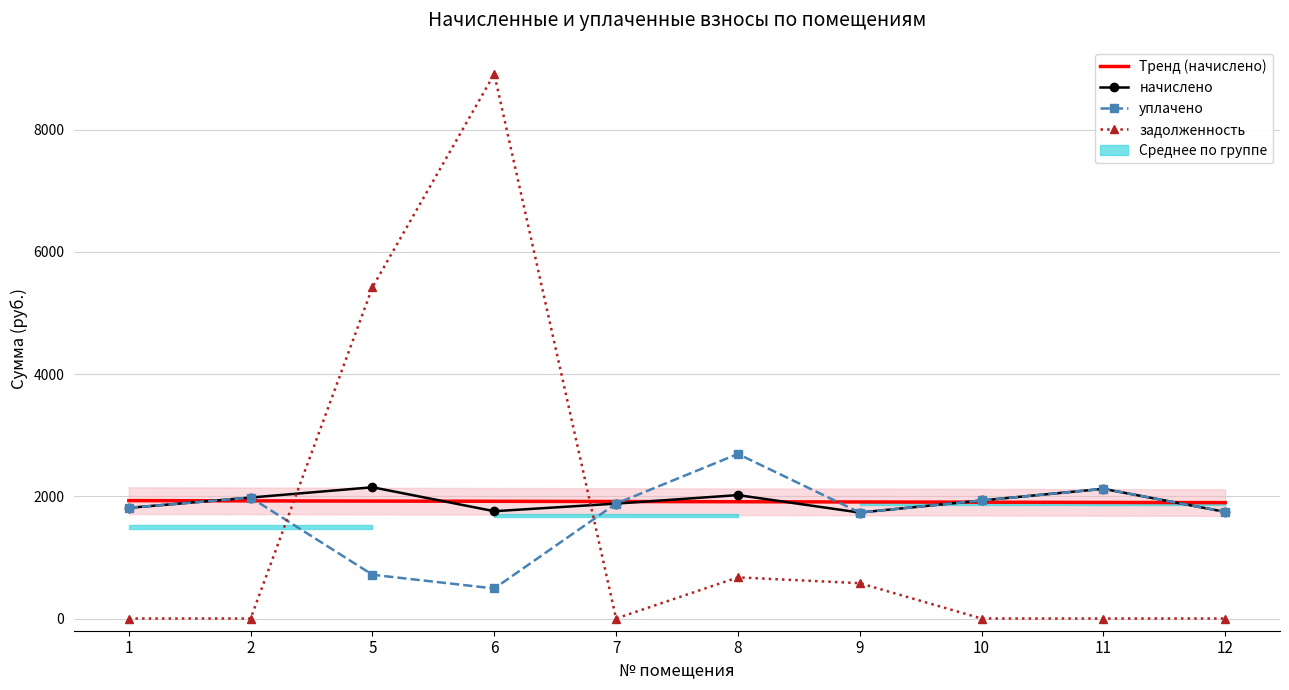

At which category does начислено reach its first local peak?

5